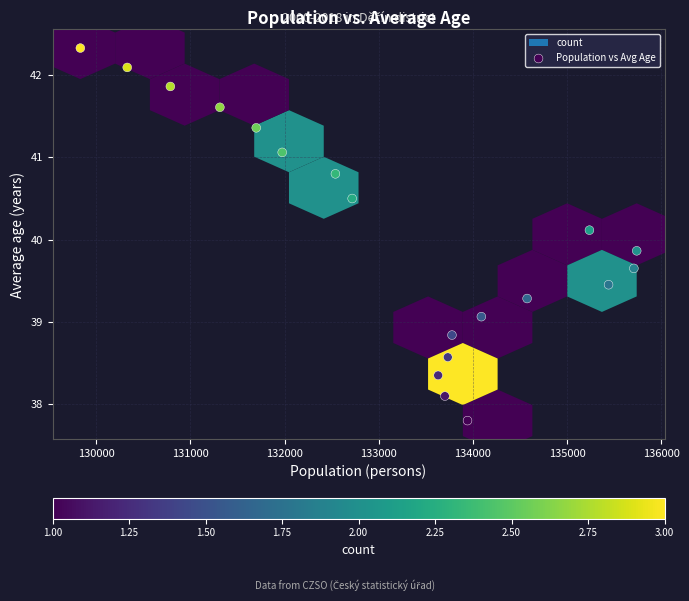

What is the range of Y values (max minus min)?

4.5